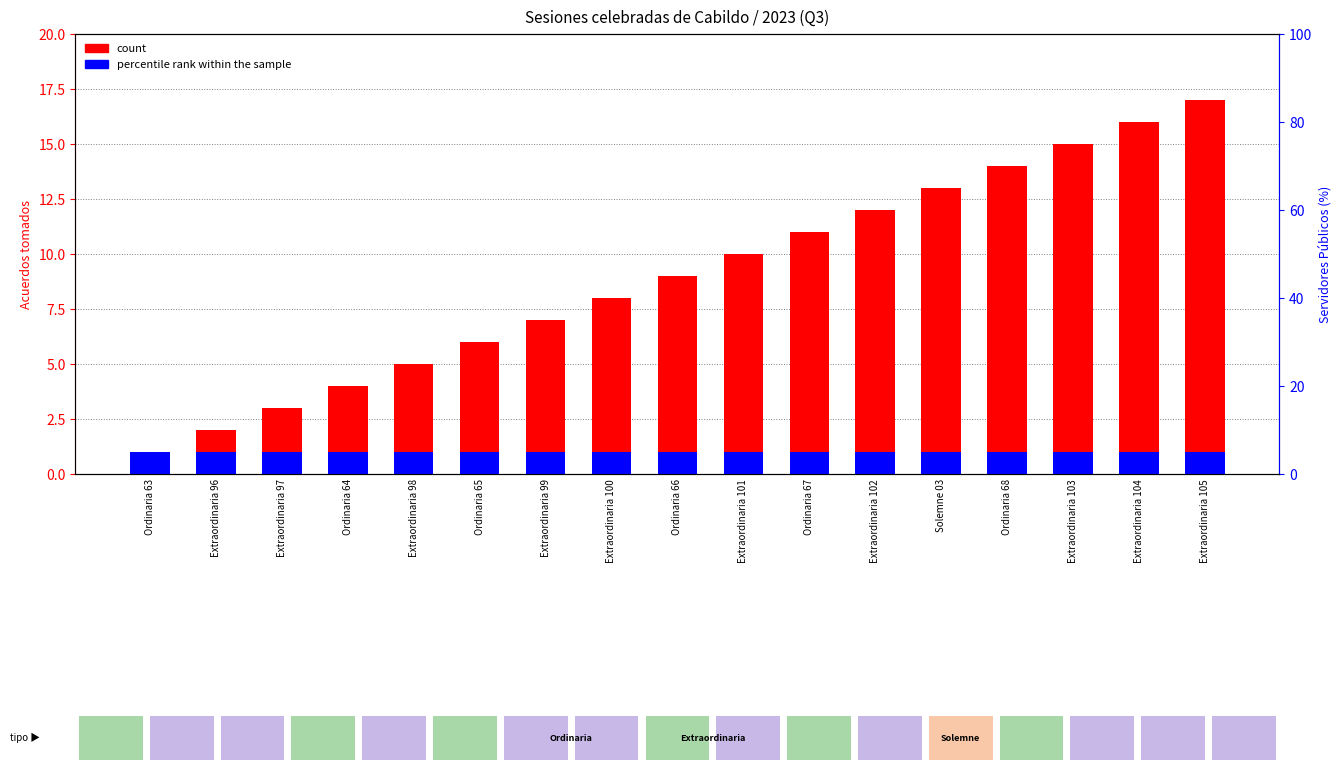

What are all the series names shown in the legend?

count, percentile rank within the sample